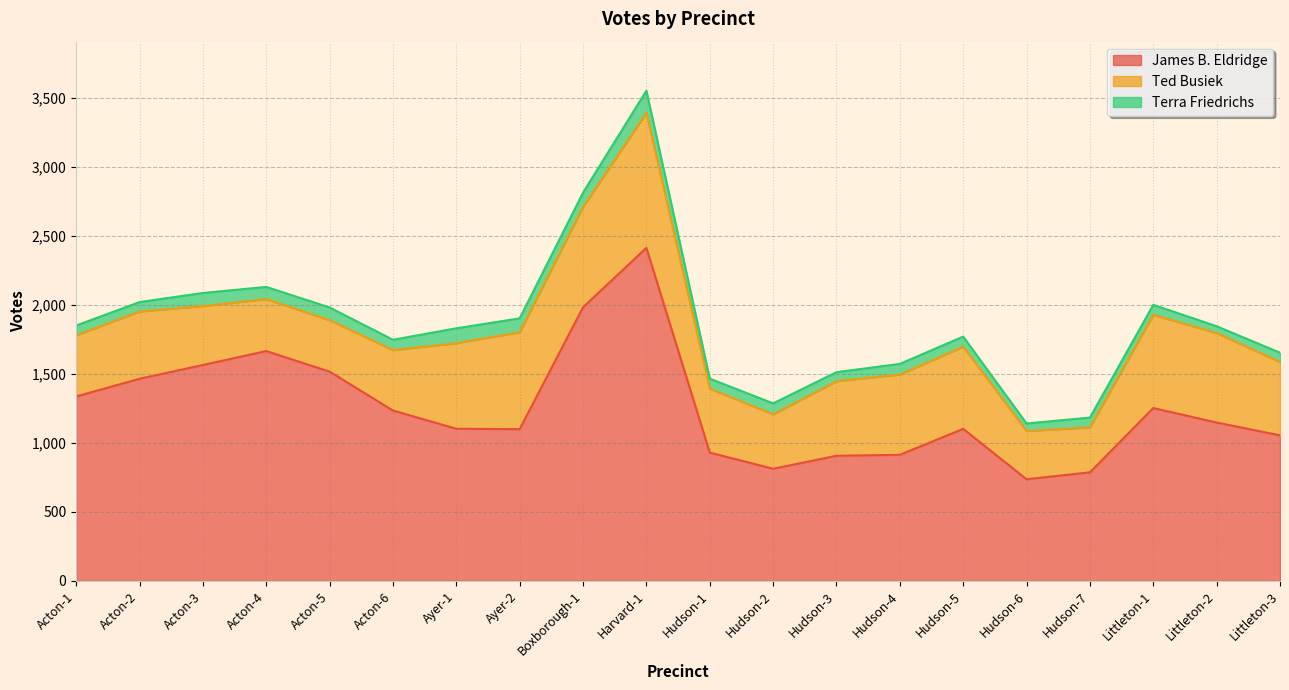

Where is Ted Busiek nearest to the value 652?

Littleton-2